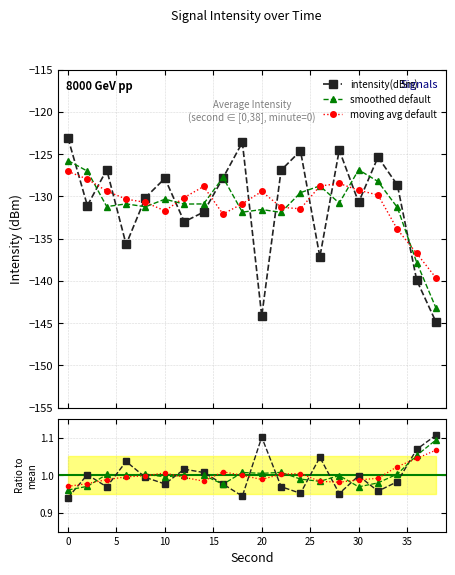

What is the sum of the smoothed default values at 15 and 15?

2.0